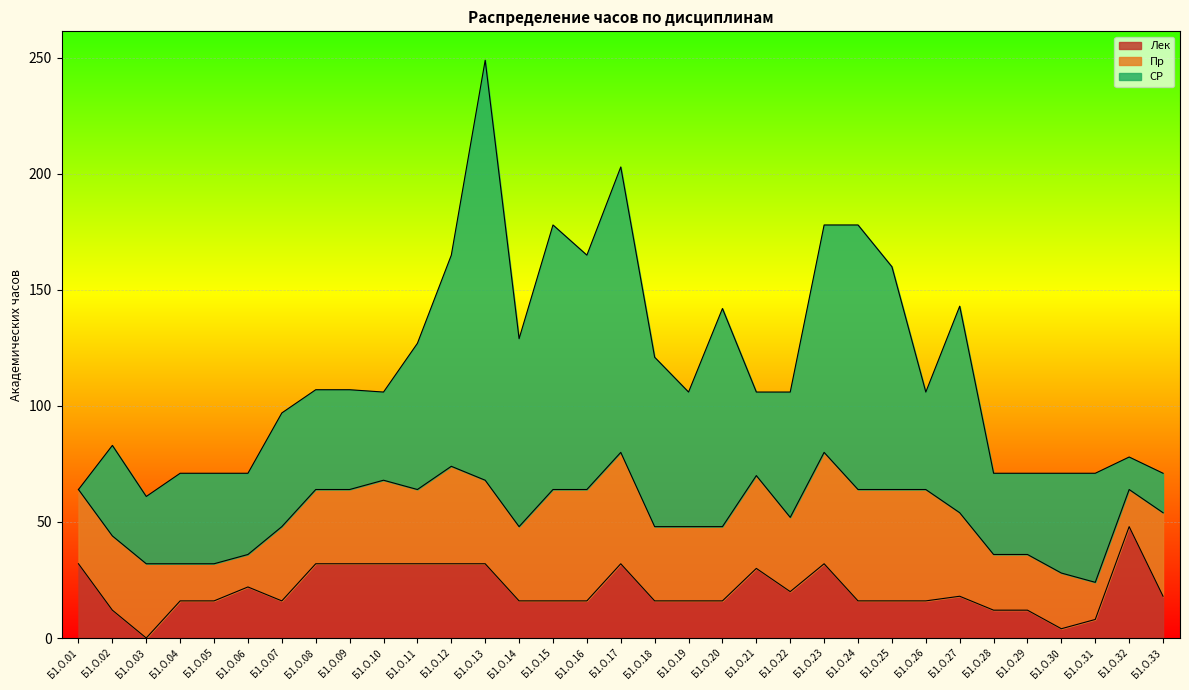

What is the difference between the СР values at Б1.О.33 and Б1.О.15?

97